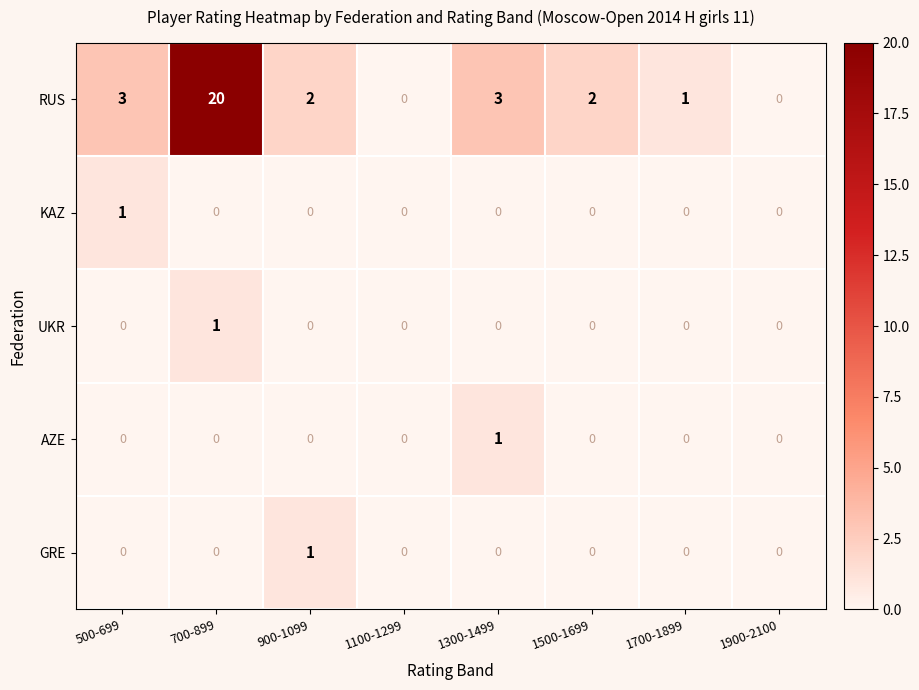

How many series are shown in this chart?

5